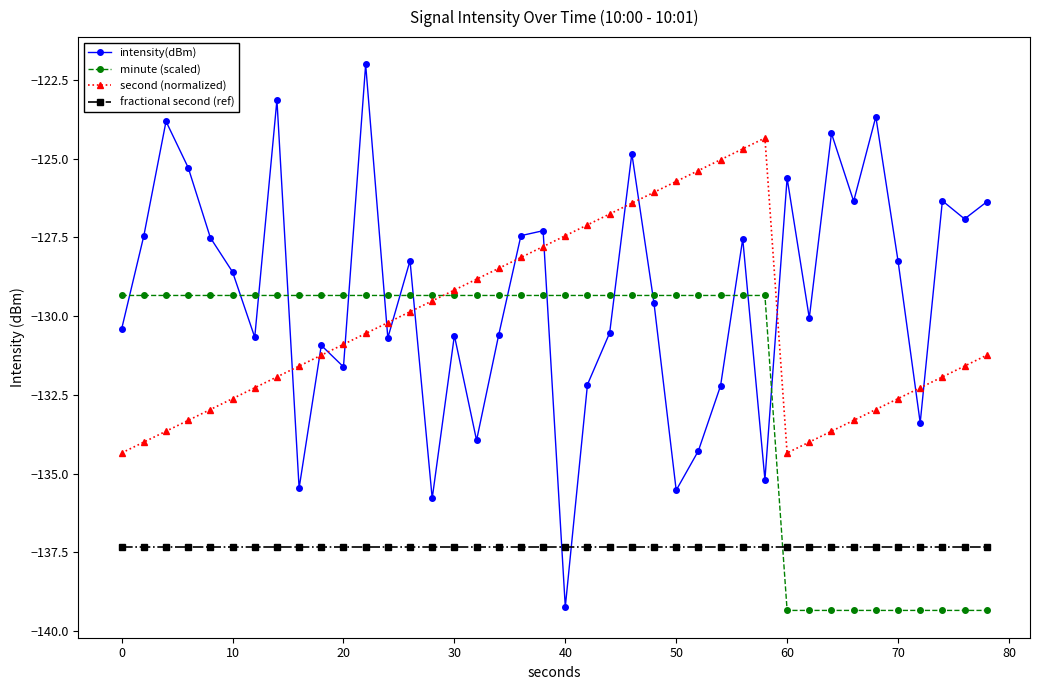

Is this an area chart (filled region under the line)?

No